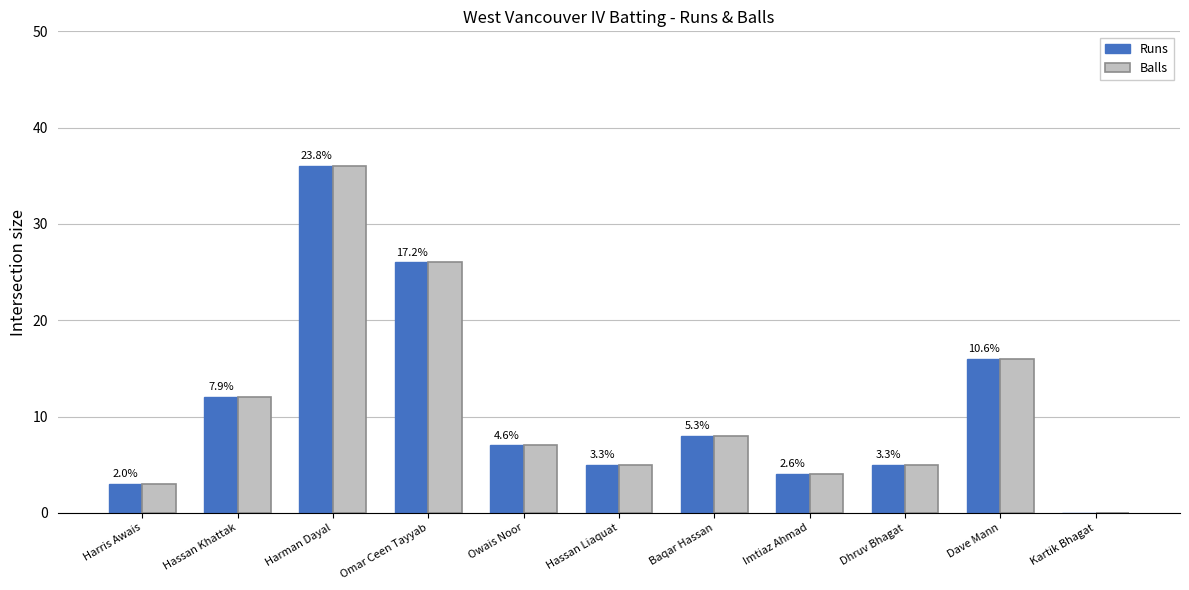

What is the sum of the Runs values at Omar Ceen Tayyab and Harris Awais?

29